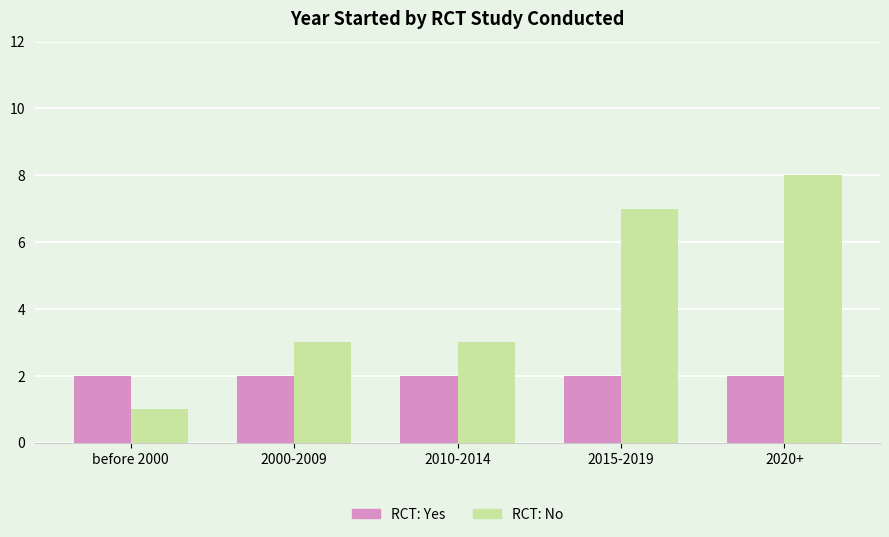

What is the difference between the maximum and minimum values in the RCT: No series?

7